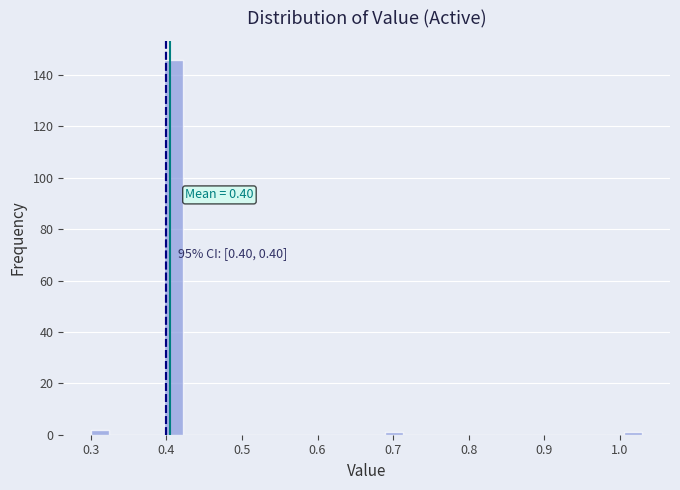

Read against the x-axis, roughly where is the centre of the tallest bar?

0.41